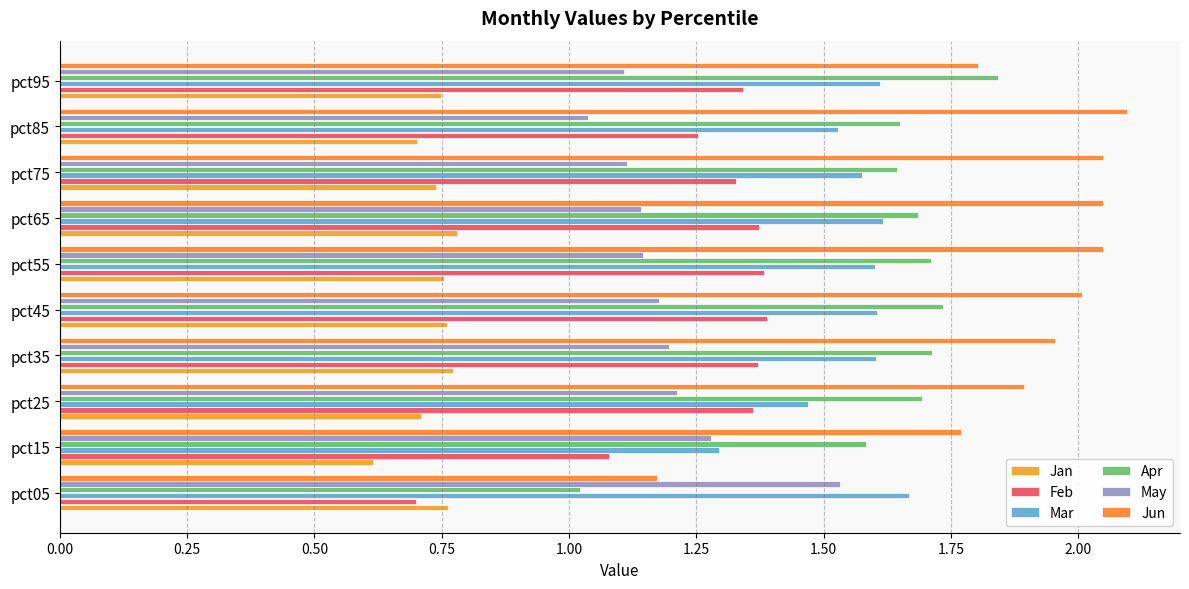

What is the label of the 5th bar from the right?

1.25